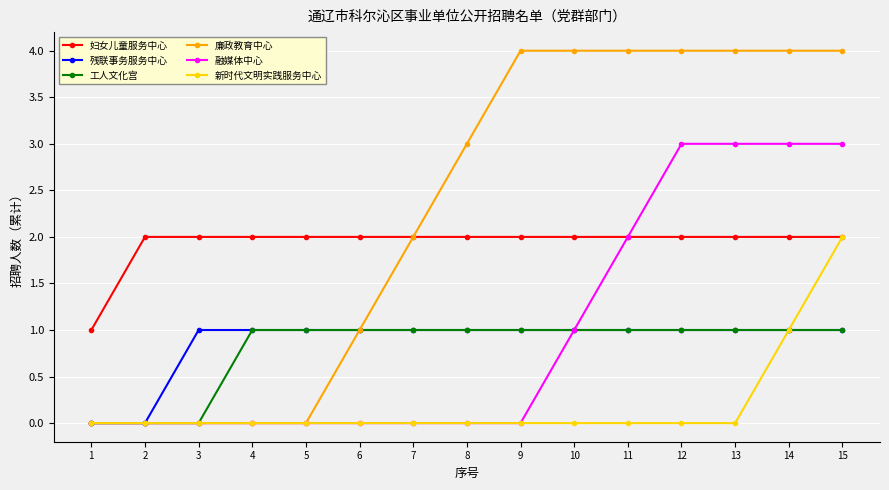

What is the maximum value shown in the chart?

4